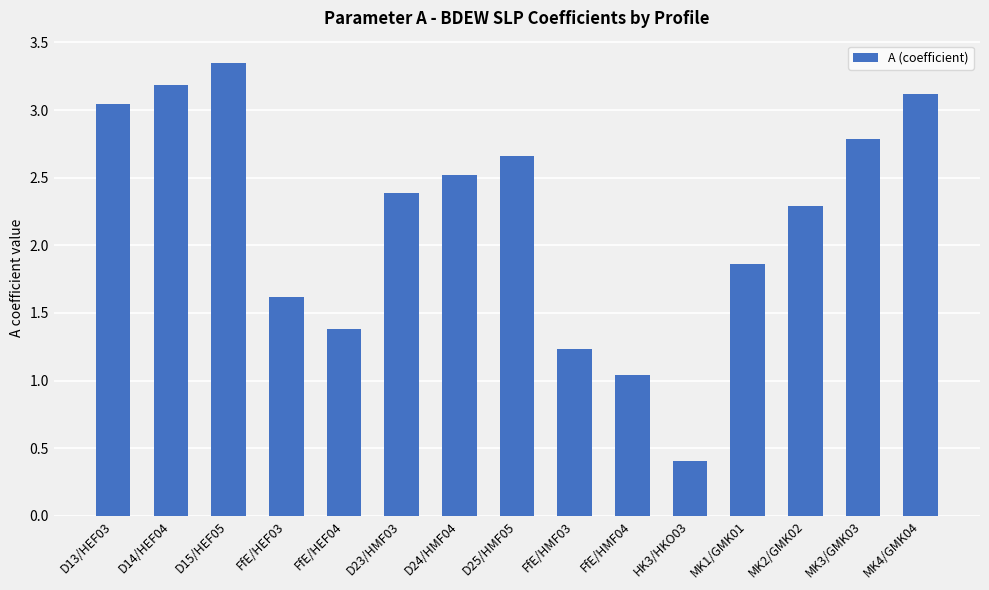

List the labels in order of value, largest first.

D15/HEF05, D14/HEF04, MK4/GMK04, D13/HEF03, MK3/GMK03, D25/HMF05, D24/HMF04, D23/HMF03, MK2/GMK02, MK1/GMK01, FfE/HEF03, FfE/HEF04, FfE/HMF03, FfE/HMF04, HK3/HKO03